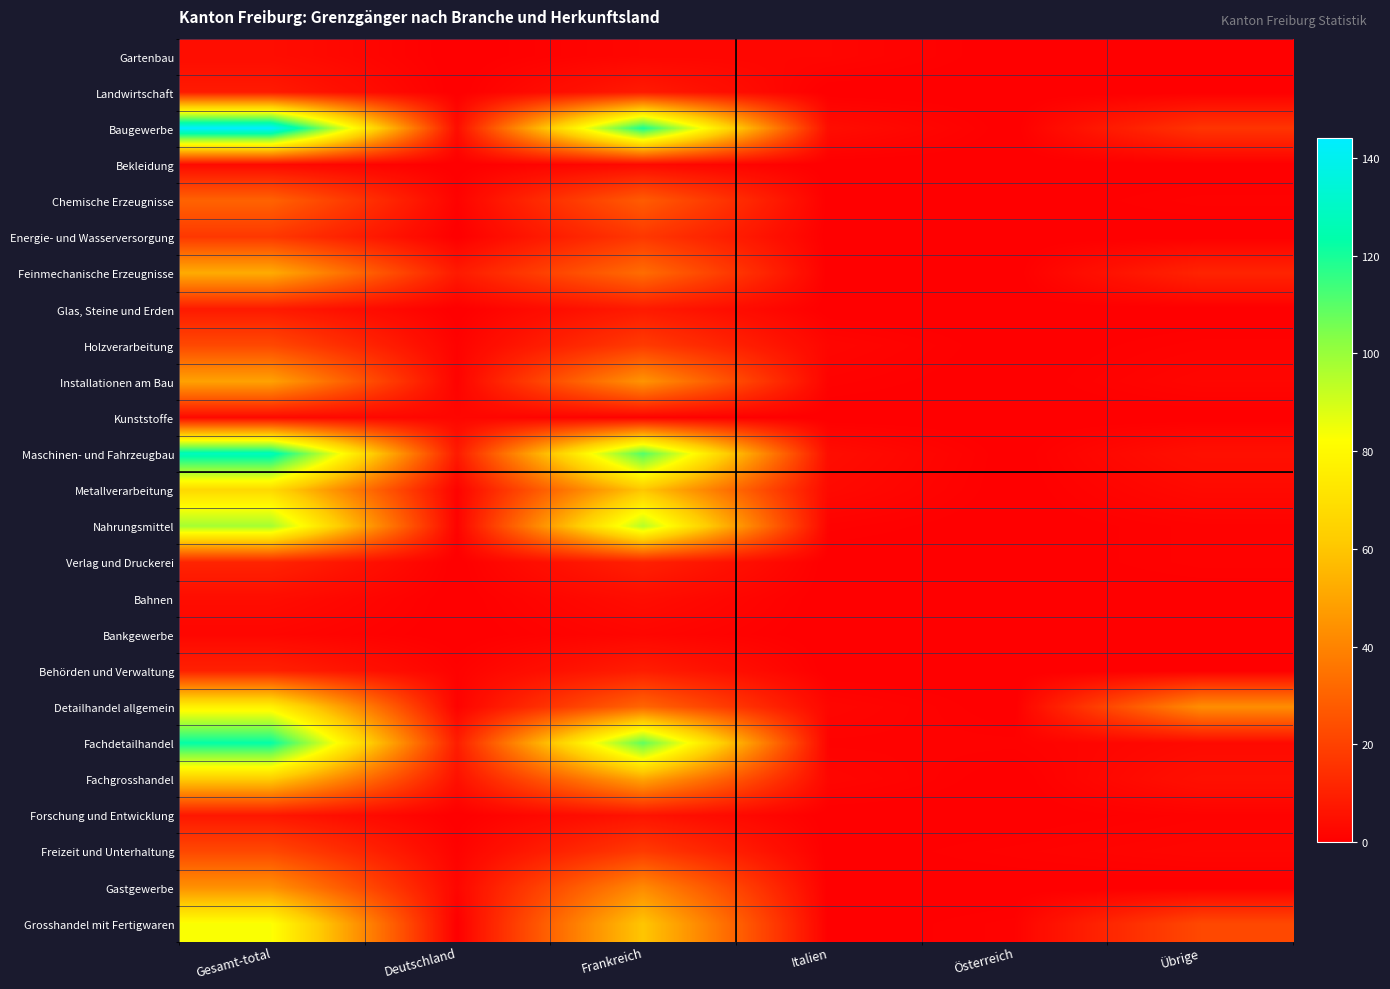

Reading left to right, extract all data points from this chart.

Gartenbau: Gesamt-total=4	Deutschland=0	Frankreich=2	Italien=2	Österreich=0	Übrige=0
Landwirtschaft: Gesamt-total=8	Deutschland=0	Frankreich=8	Italien=0	Österreich=0	Übrige=0
Baugewerbe: Gesamt-total=144	Deutschland=4	Frankreich=120	Italien=4	Österreich=0	Übrige=16
Bekleidung: Gesamt-total=3	Deutschland=0	Frankreich=3	Italien=0	Österreich=0	Übrige=0
Chemische Erzeugnisse: Gesamt-total=30	Deutschland=1	Frankreich=28	Italien=0	Österreich=0	Übrige=1
Energie- und Wasserversorgung: Gesamt-total=17	Deutschland=0	Frankreich=17	Italien=0	Österreich=0	Übrige=0
Feinmechanische Erzeugnisse: Gesamt-total=52	Deutschland=8	Frankreich=33	Italien=0	Österreich=0	Übrige=11
Glas, Steine und Erden: Gesamt-total=8	Deutschland=0	Frankreich=8	Italien=0	Österreich=0	Übrige=0
Holzverarbeitung: Gesamt-total=22	Deutschland=1	Frankreich=18	Italien=2	Österreich=0	Übrige=1
Installationen am Bau: Gesamt-total=49	Deutschland=1	Frankreich=45	Italien=1	Österreich=0	Übrige=2
Kunststoffe: Gesamt-total=3	Deutschland=2	Frankreich=1	Italien=0	Österreich=0	Übrige=0
Maschinen- und Fahrzeugbau: Gesamt-total=128	Deutschland=8	Frankreich=111	Italien=4	Österreich=0	Übrige=5
Metallverarbeitung: Gesamt-total=67	Deutschland=1	Frankreich=60	Italien=3	Österreich=0	Übrige=3
Nahrungsmittel: Gesamt-total=98	Deutschland=1	Frankreich=95	Italien=1	Österreich=0	Übrige=1
Verlag und Druckerei: Gesamt-total=11	Deutschland=0	Frankreich=10	Italien=0	Österreich=0	Übrige=1
Bahnen: Gesamt-total=4	Deutschland=0	Frankreich=4	Italien=0	Österreich=0	Übrige=0
Bankgewerbe: Gesamt-total=2	Deutschland=0	Frankreich=2	Italien=0	Österreich=0	Übrige=0
Behörden und Verwaltung: Gesamt-total=10	Deutschland=1	Frankreich=9	Italien=0	Österreich=0	Übrige=0
Detailhandel allgemein: Gesamt-total=77	Deutschland=1	Frankreich=31	Italien=2	Österreich=0	Übrige=43
Fachdetailhandel: Gesamt-total=123	Deutschland=9	Frankreich=109	Italien=1	Österreich=1	Übrige=3
Fachgrosshandel: Gesamt-total=62	Deutschland=5	Frankreich=50	Italien=2	Österreich=0	Übrige=5
Forschung und Entwicklung: Gesamt-total=7	Deutschland=0	Frankreich=6	Italien=0	Österreich=0	Übrige=1
Freizeit und Unterhaltung: Gesamt-total=22	Deutschland=1	Frankreich=18	Italien=0	Österreich=1	Übrige=2
Gastgewerbe: Gesamt-total=44	Deutschland=2	Frankreich=42	Italien=0	Österreich=0	Übrige=0
Grosshandel mit Fertigwaren: Gesamt-total=83	Deutschland=0	Frankreich=60	Italien=0	Österreich=1	Übrige=22